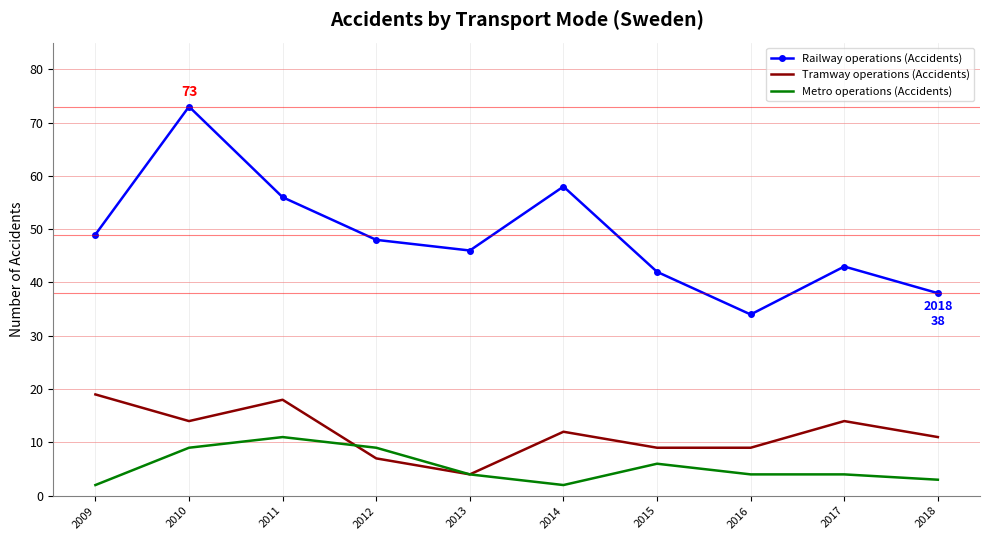

What is the total value across all series at 2018?

52